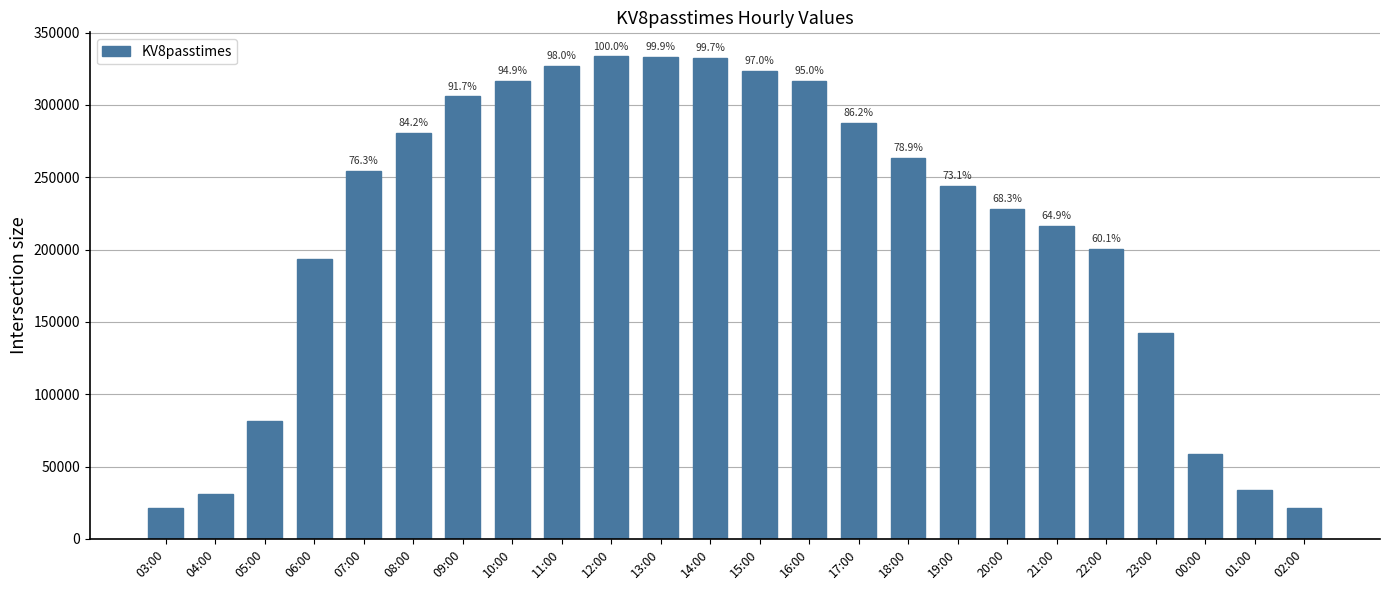

What is the change in value from 08:00 to 13:00?

+52452